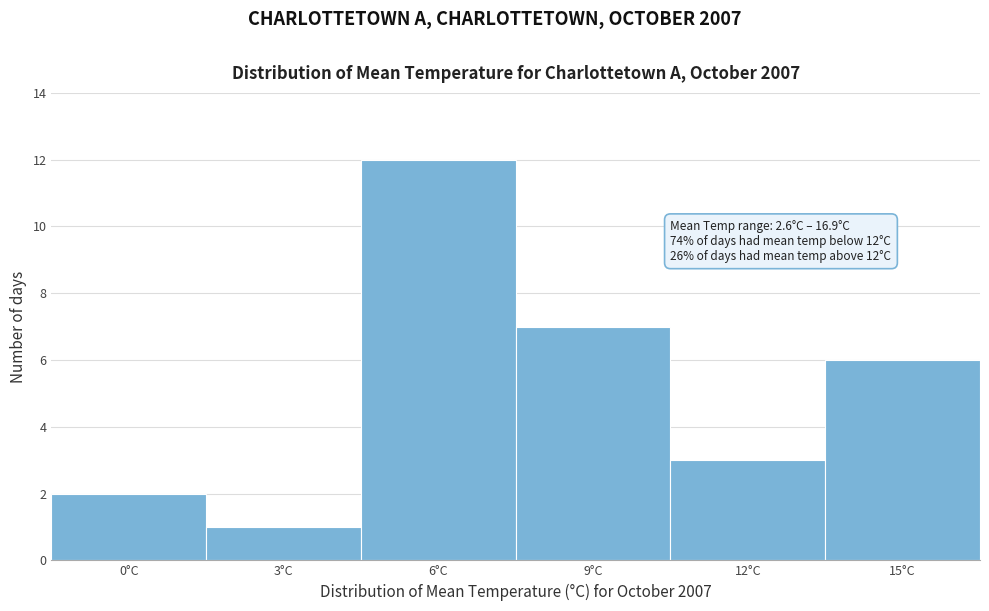

Reading right to left, list all the values displayed in this chart.

15°C=6	12°C=3	9°C=7	6°C=12	3°C=1	0°C=2